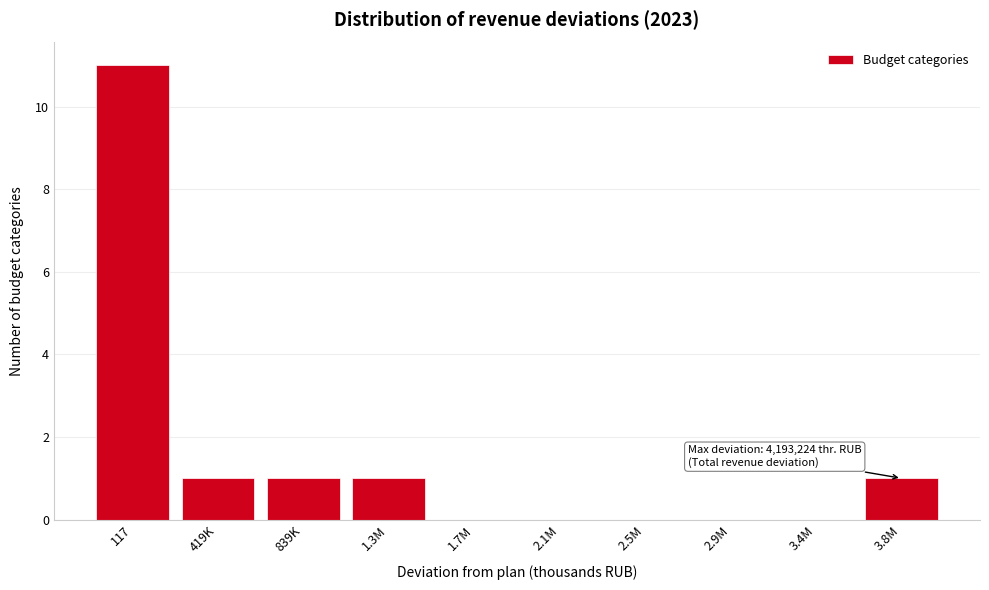

What is the sum of all values?

15